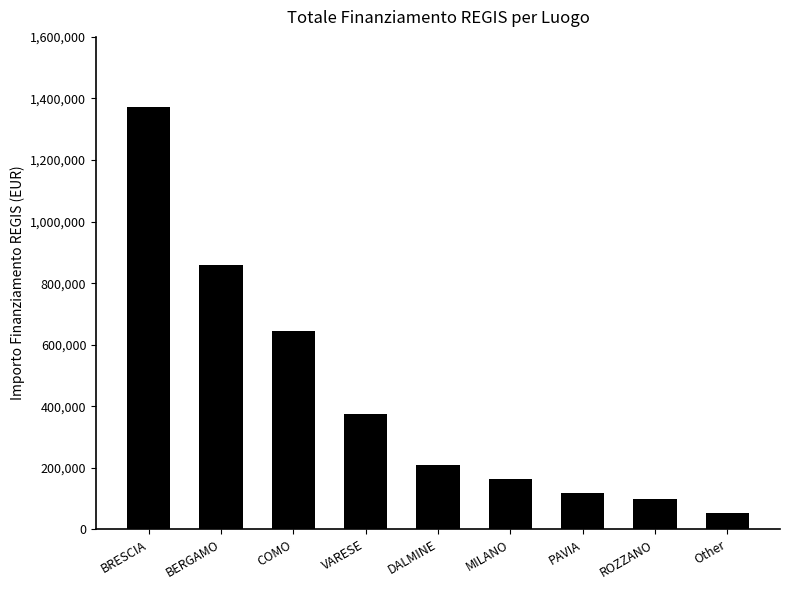

At which category does the chart reach its minimum across all series?

Other